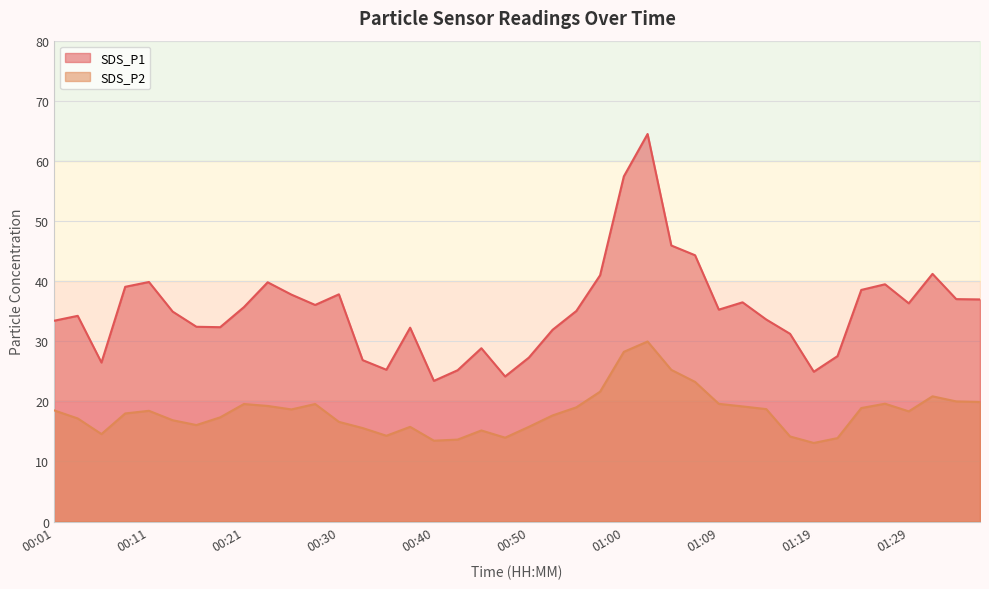

Rank the categories by SDS_P1 value from highest to lowest.

01:02, 01:00, 01:04, 01:07, 01:31, 00:57, 00:11, 00:23, 01:26, 00:08, 01:24, 00:30, 00:25, 01:34, 01:36, 01:12, 01:29, 00:28, 00:21, 01:09, 00:55, 00:13, 00:04, 01:14, 00:01, 00:16, 00:18, 00:38, 00:52, 01:17, 00:45, 01:22, 00:50, 00:33, 00:06, 00:35, 00:43, 01:19, 00:47, 00:40